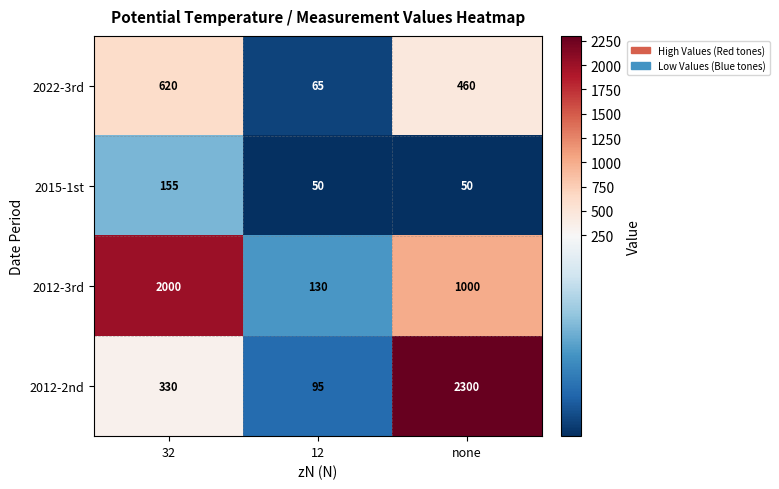

Reading right to left, list all the values displayed in this chart.

2022-3rd: 460	65	620
2015-1st: 50	50	155
2012-3rd: 1000	130	2000
2012-2nd: 2300	95	330